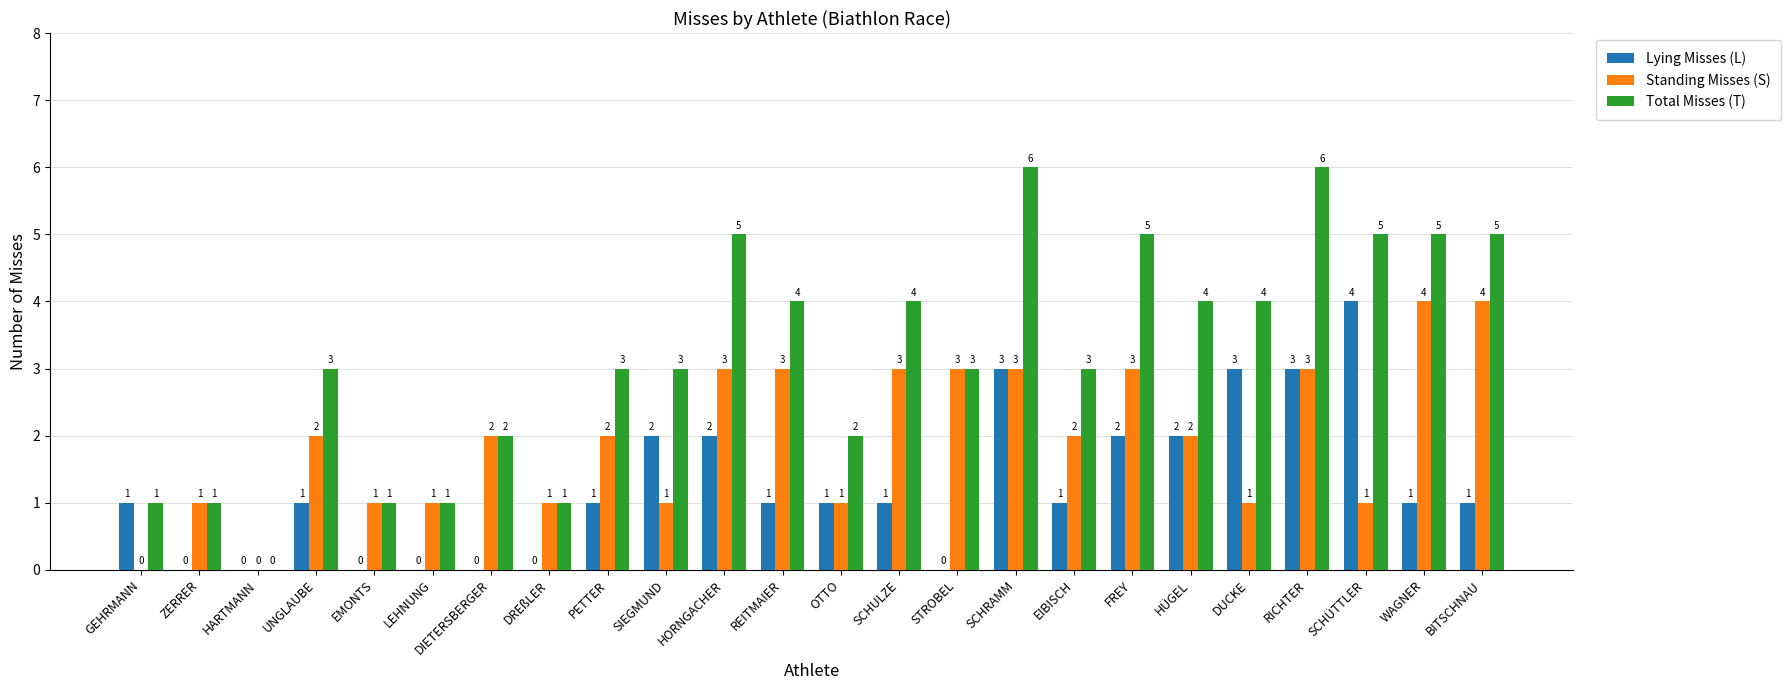

How many Lying Misses (L) values are between 0 and 2?

20